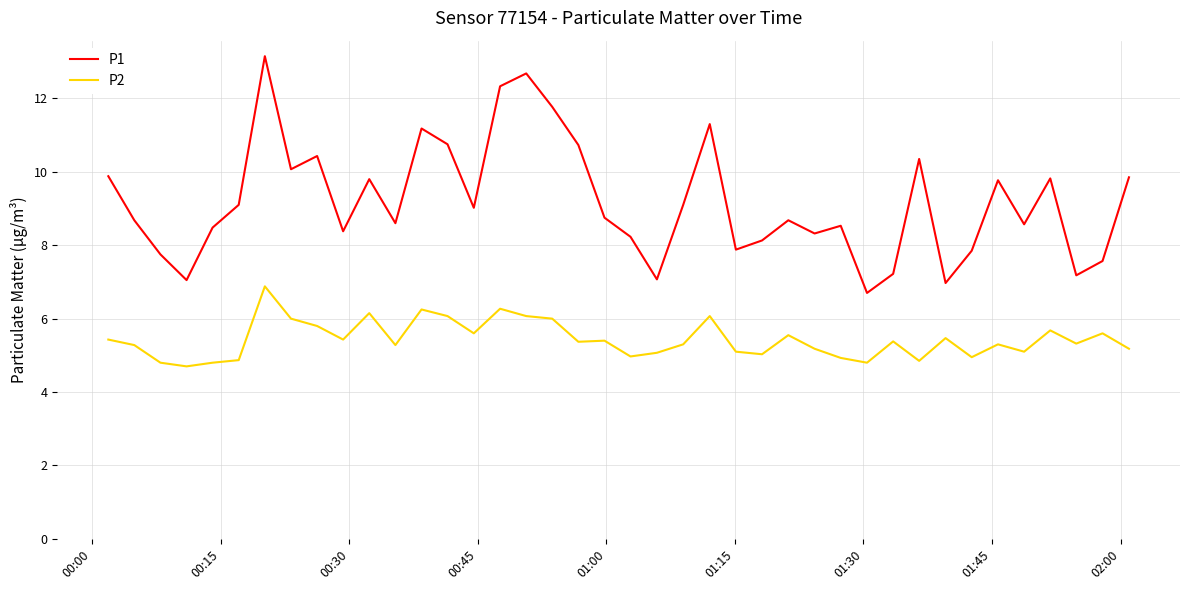

Which series has the largest range (max minus min)?

P1